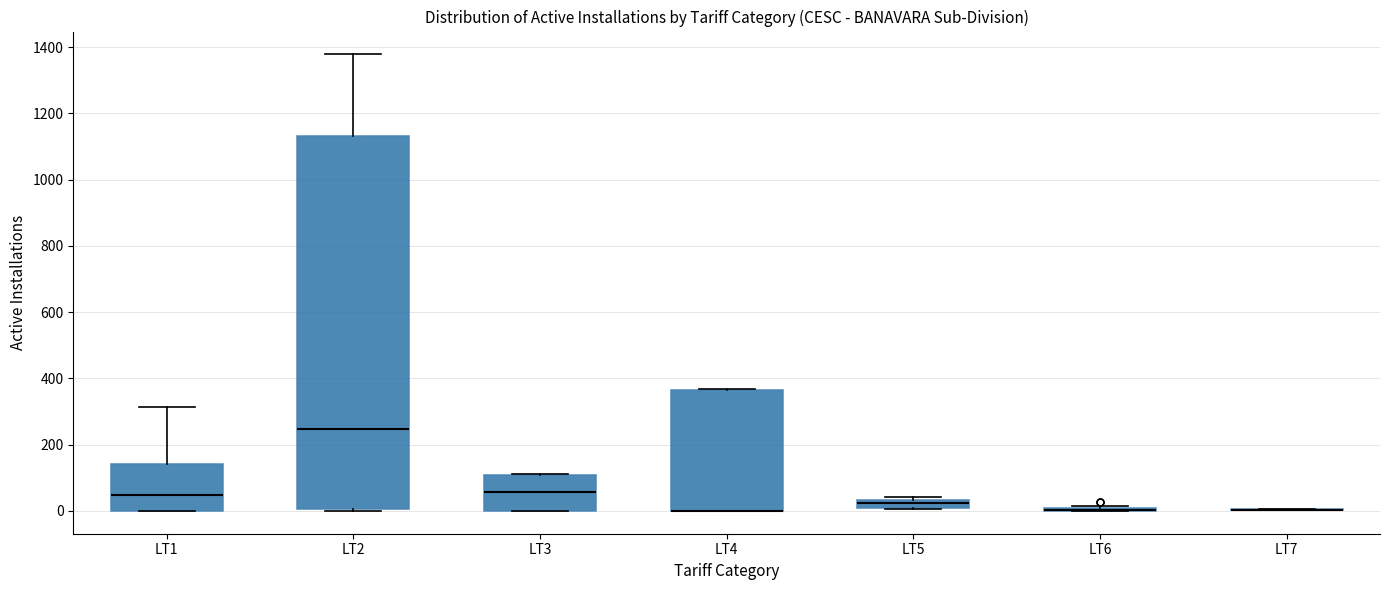

Where does the median line of the box for LT2 sit on the y-axis? The values are not printed on the chart, so give them approximately, as read against the axis.

240